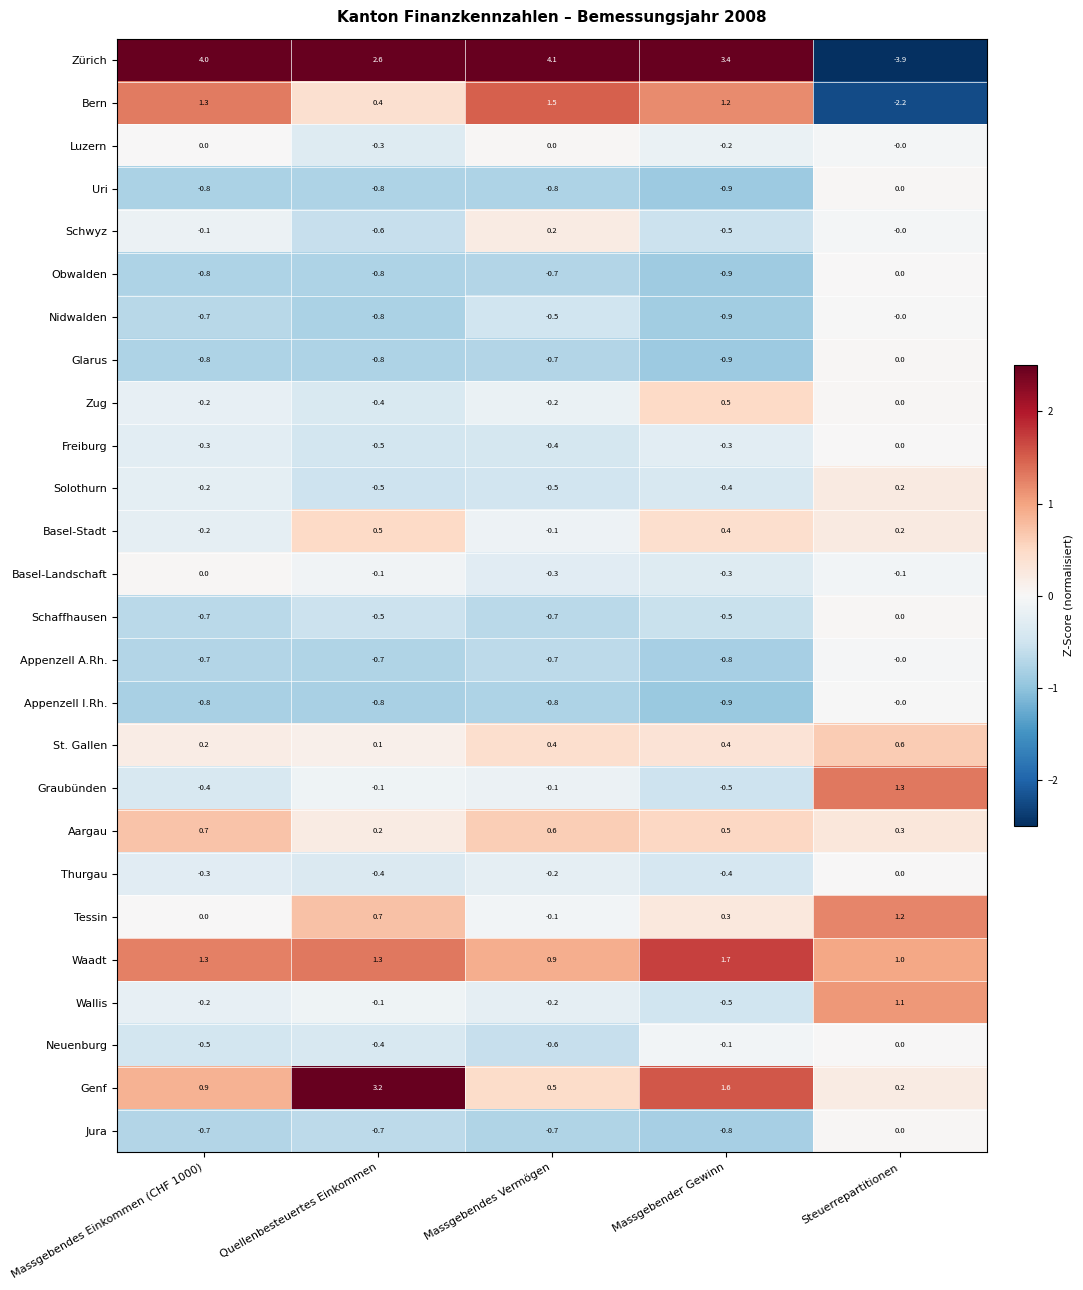

Which series changed the most between Massgebender Gewinn and Steuerrepartitionen?

Zürich